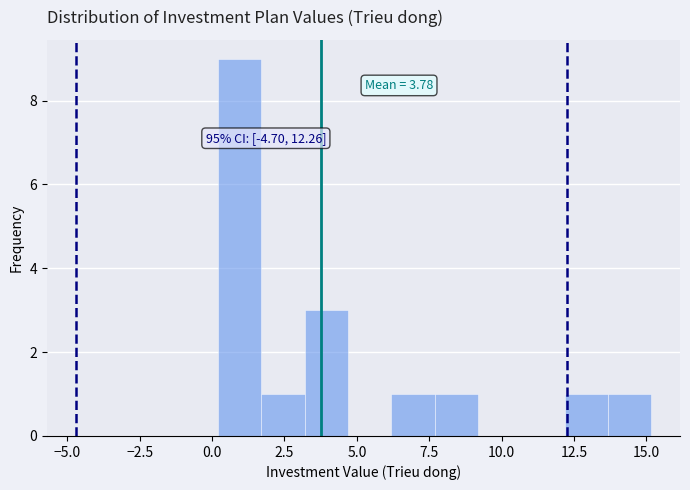

Read against the x-axis, roughly where is the centre of the tallest bar?

1.0